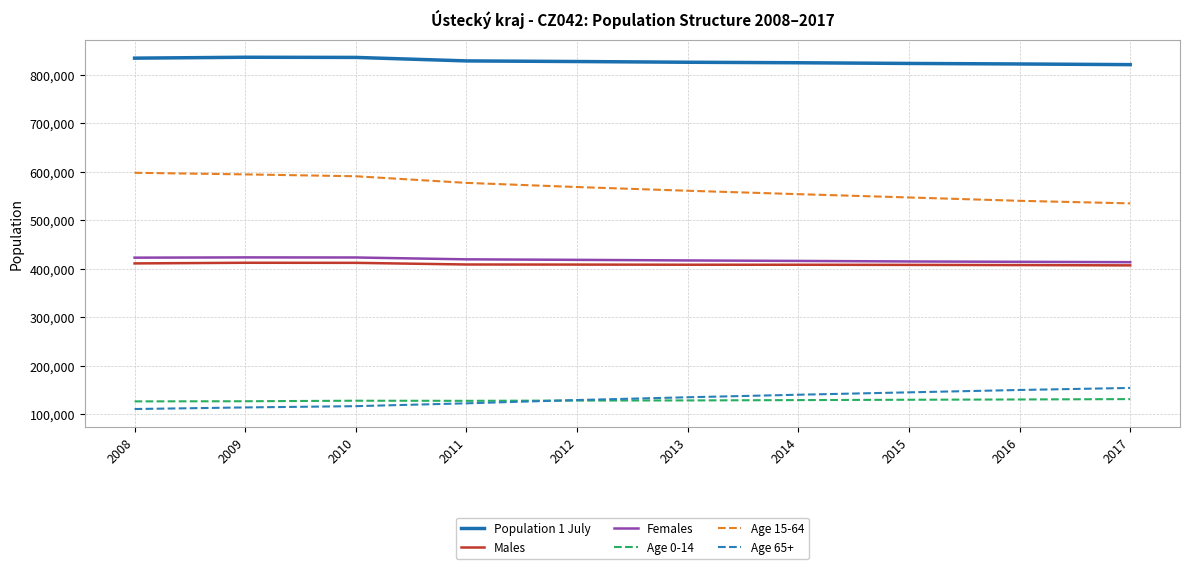

What is the maximum value for Females?

423615